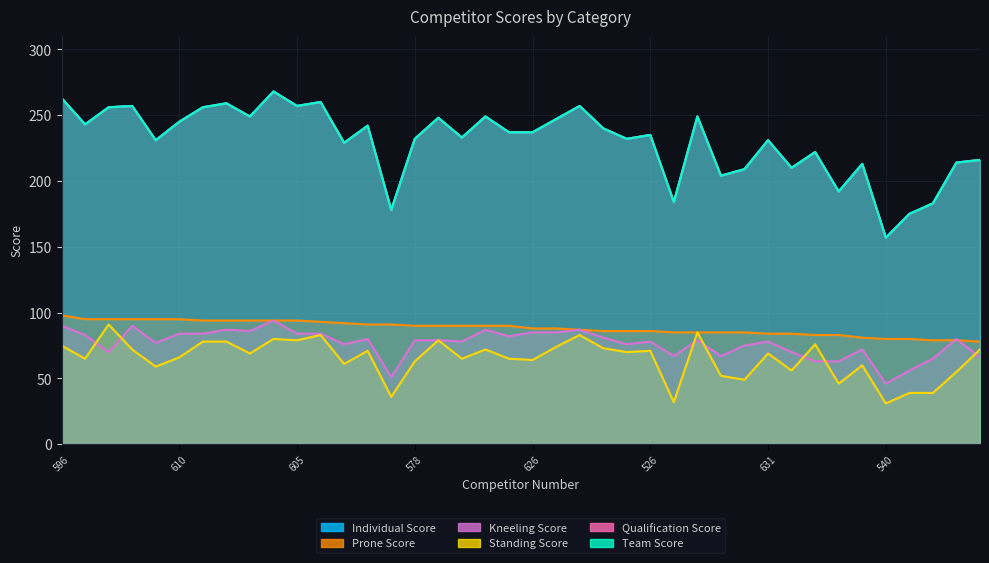

Which series changed the most between 507 and 613?

Individual Score